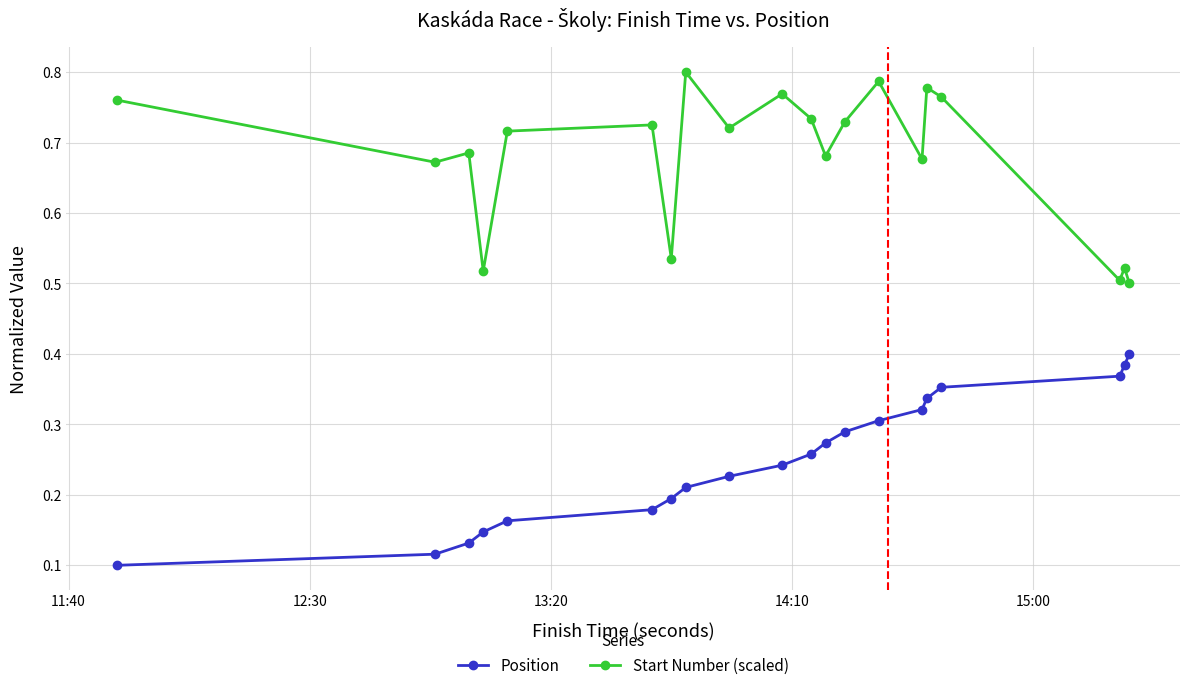

True or false: Position and Start Number (scaled) intersect in this chart.

False